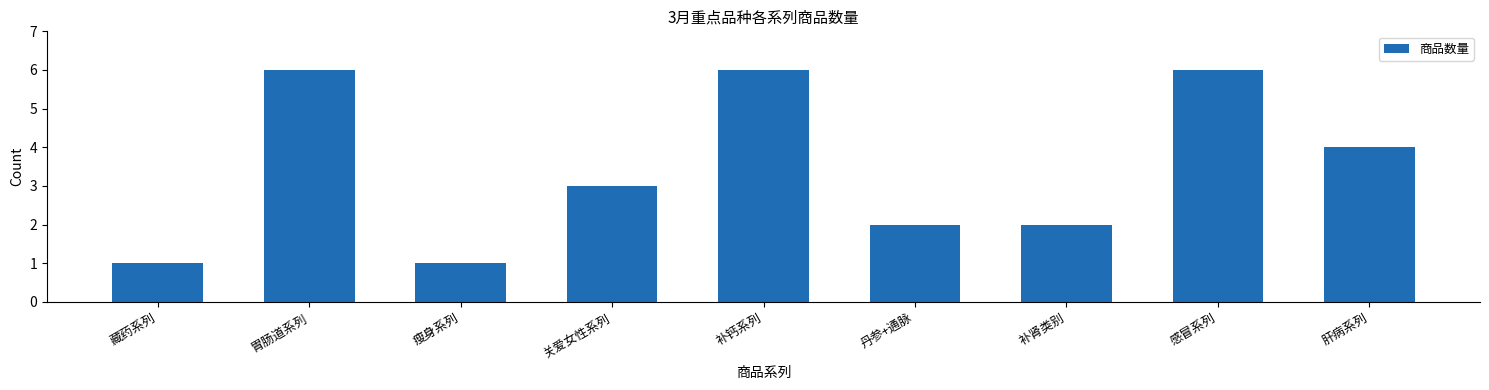

Are the bars horizontal?

No